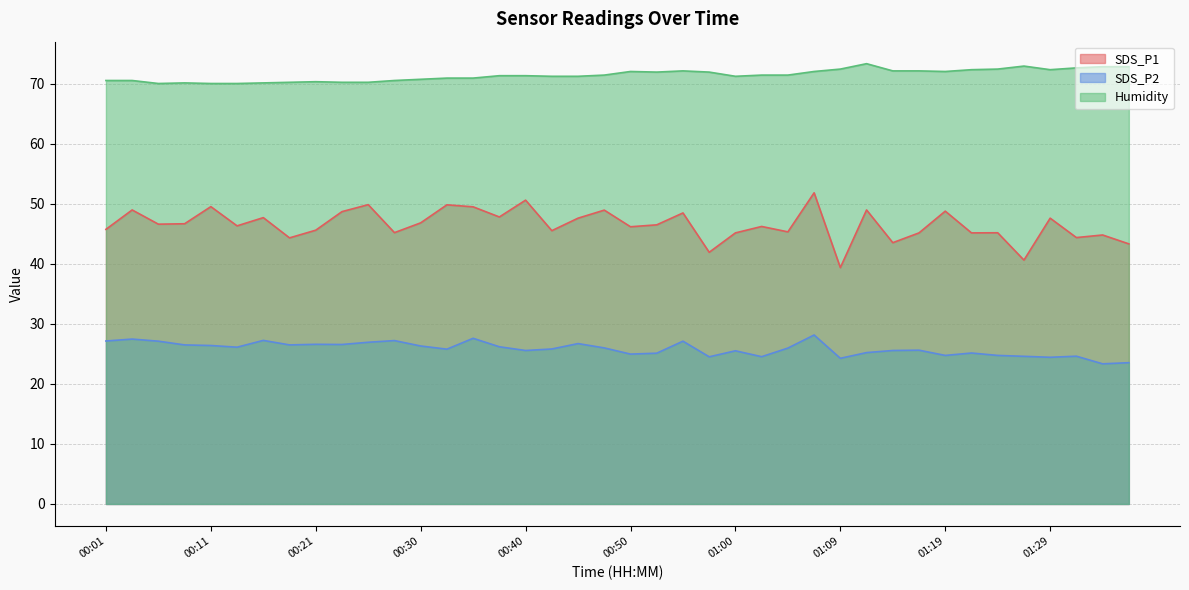

What is the highest value of the Humidity series?

73.3